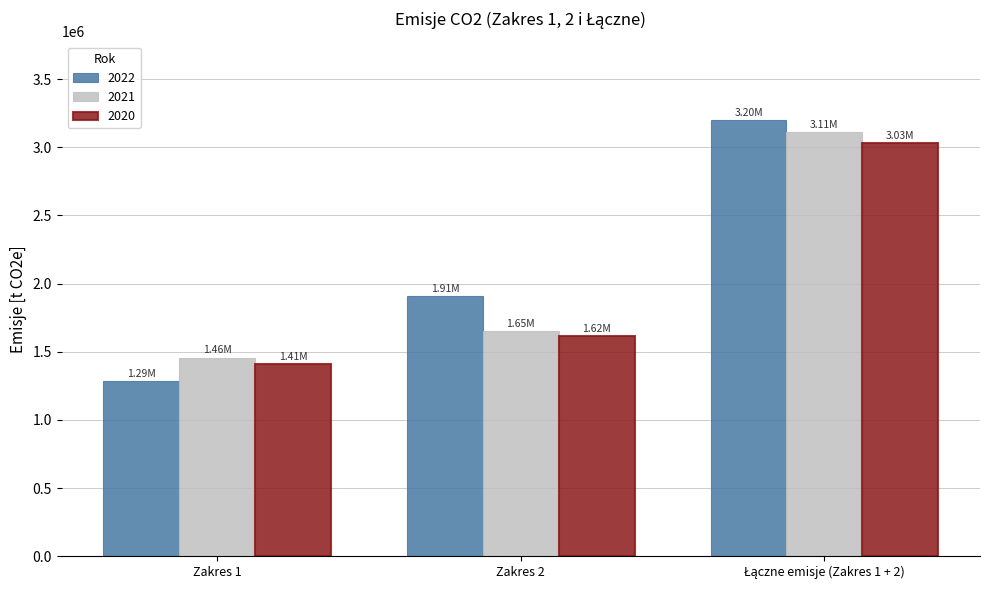

How many 2021 values are between 1457899 and 3109616?

3